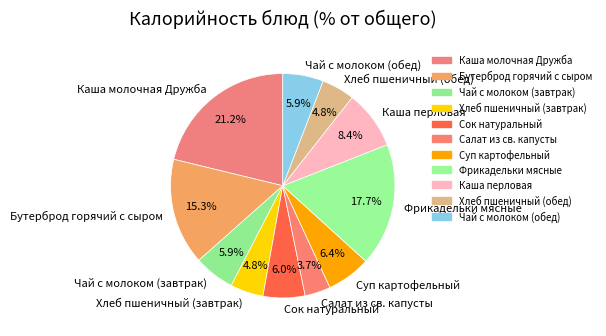

Is there a majority slice in this chart?

No